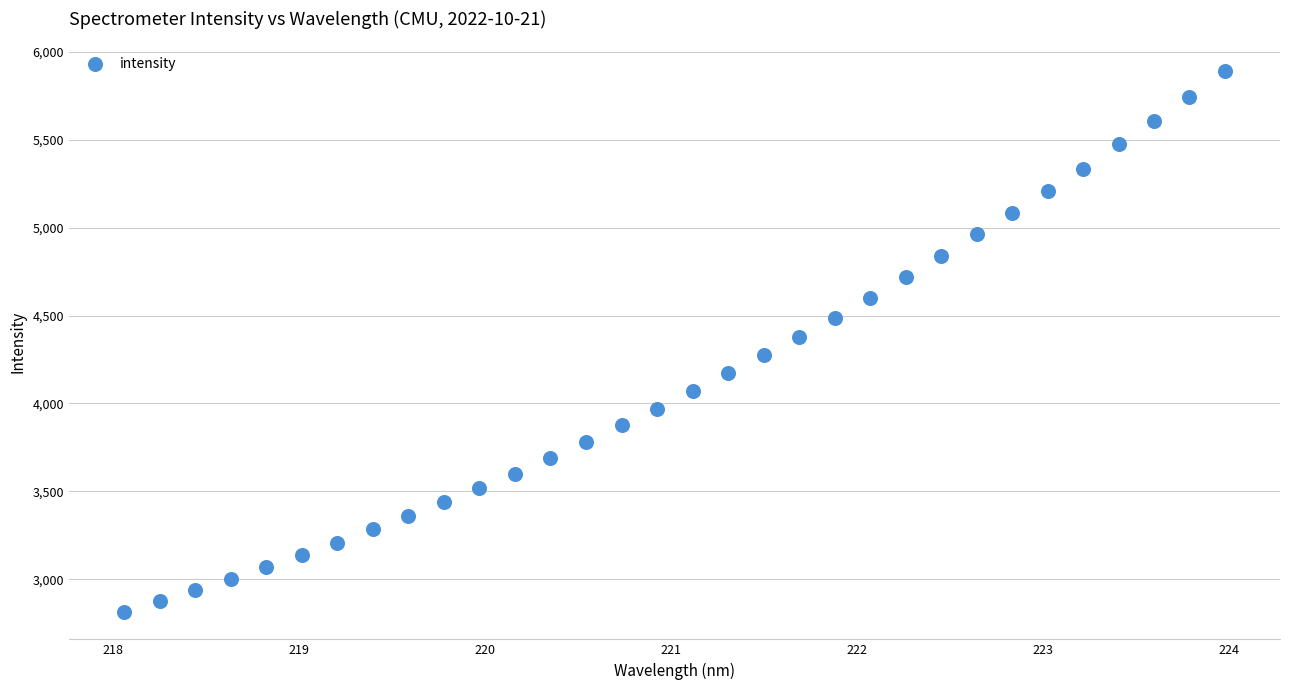

What is the range of X values (max minus min)?

5.9